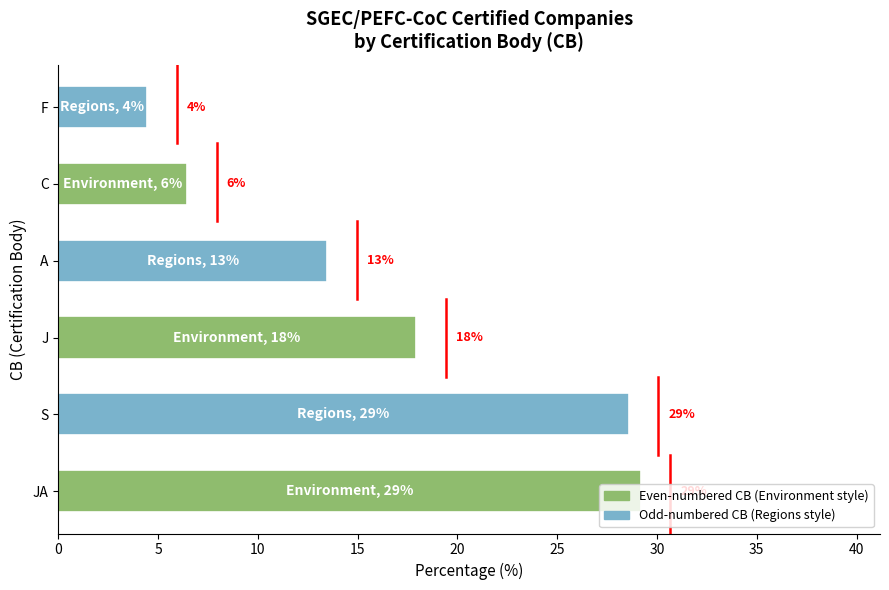

What is the minimum value shown in the chart?

4.4